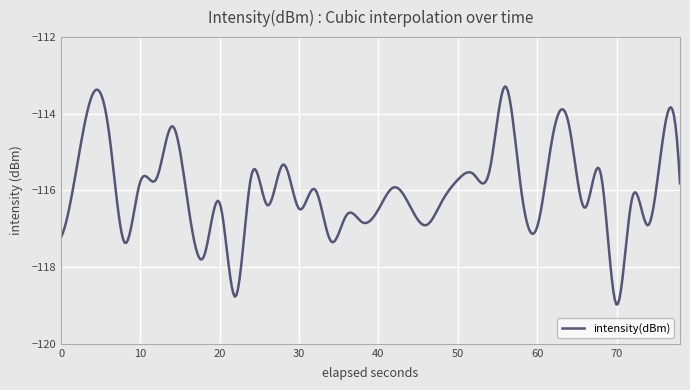

What is the difference between the maximum and minimum values?

5.7